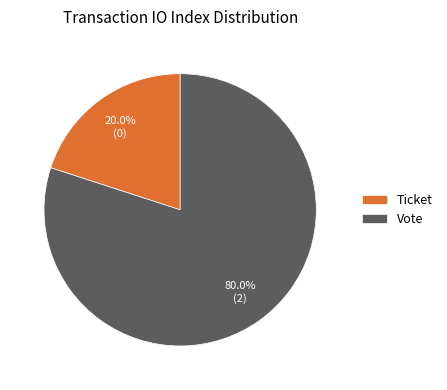

Is there a majority slice in this chart?

Yes